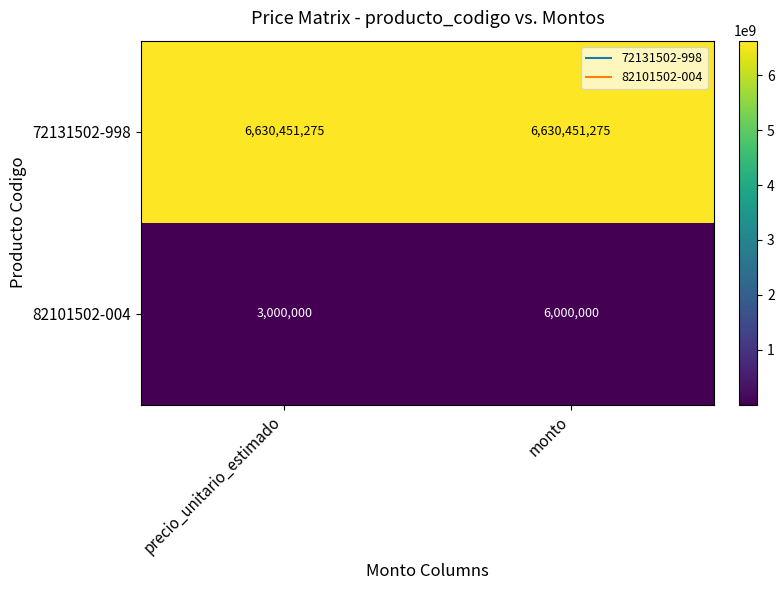

Rank the series by their maximum value, from lowest to highest.

82101502-004, 72131502-998